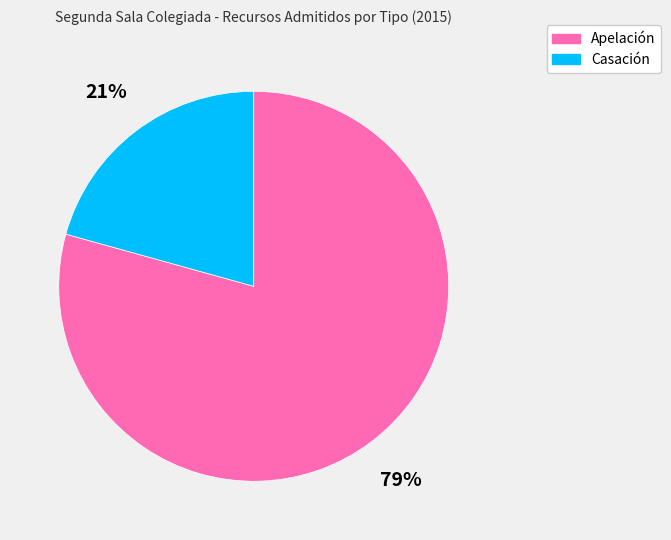

Approximately how many times larger is the value at Apelación compared to Casación?

3.8